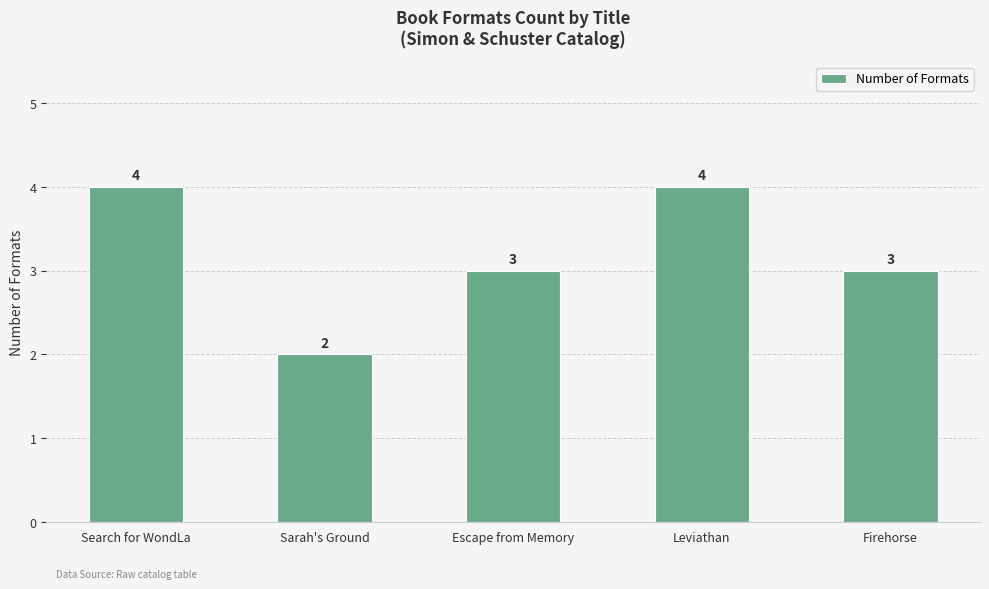

What position from the right is Sarah's Ground?

4